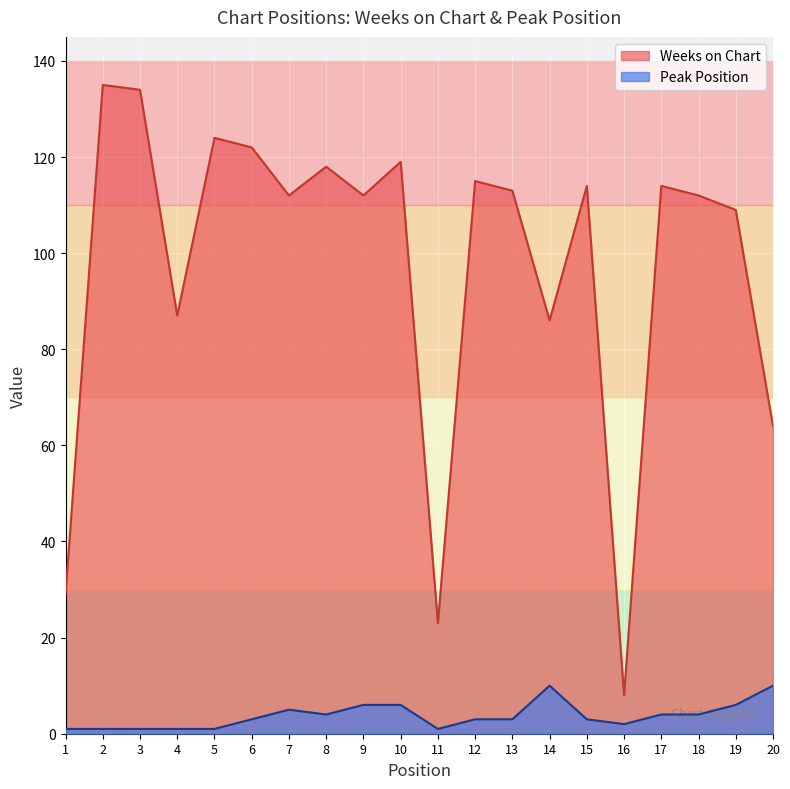

How many series are shown in this chart?

2